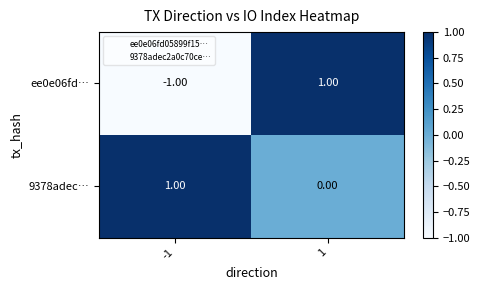

At 1, list the series in order from smallest to largest.

9378adec…, ee0e06fd…